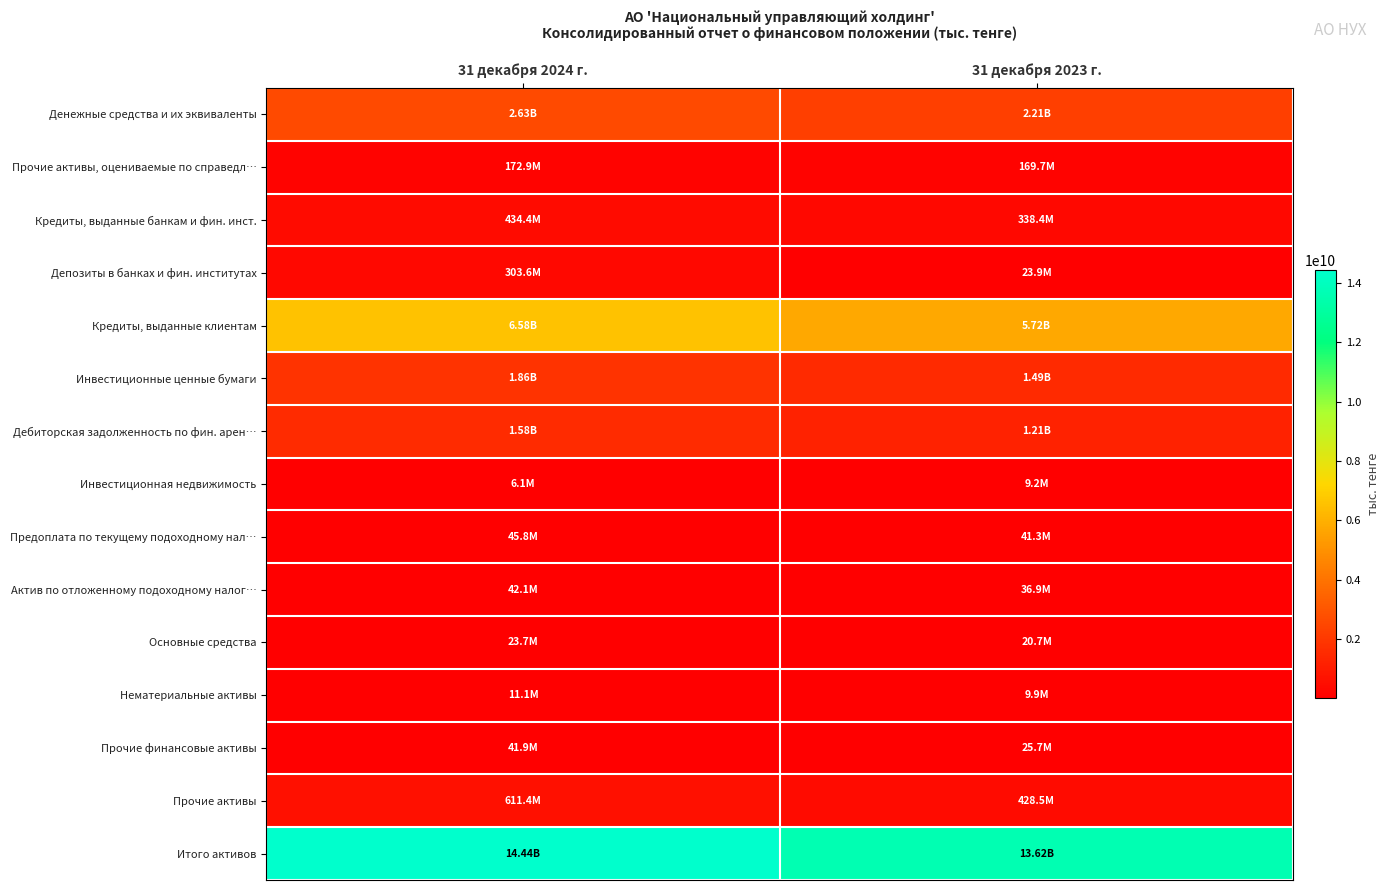

Which series has the widest spread of values?

Кредиты, выданные клиентам